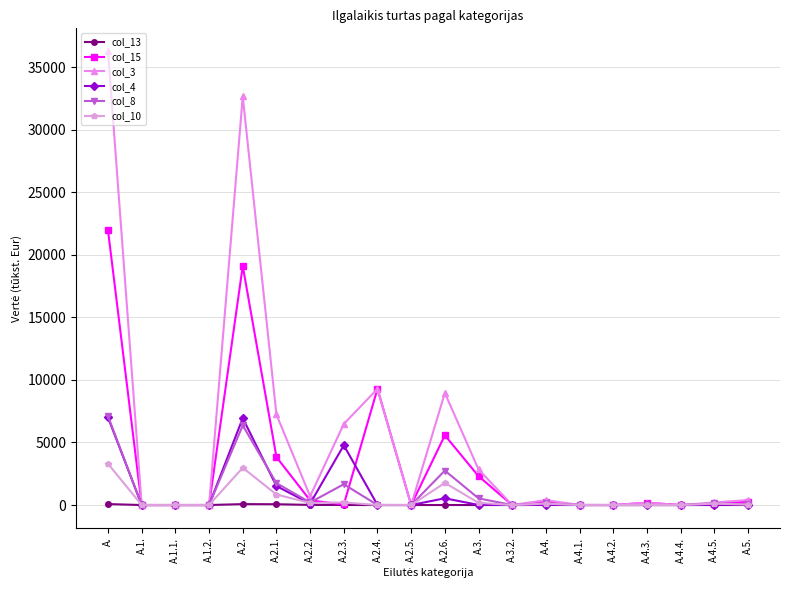

The value of col_4 at A.2.3. is 6725.5. True or false?

False